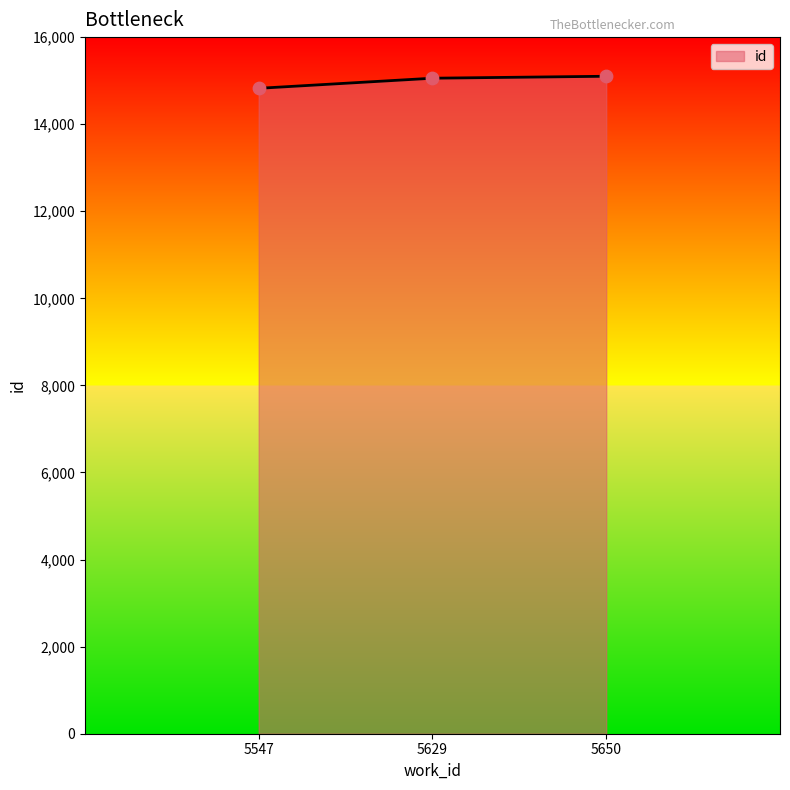

Approximately how many times larger is the value at 5629 compared to 5650?

1.0